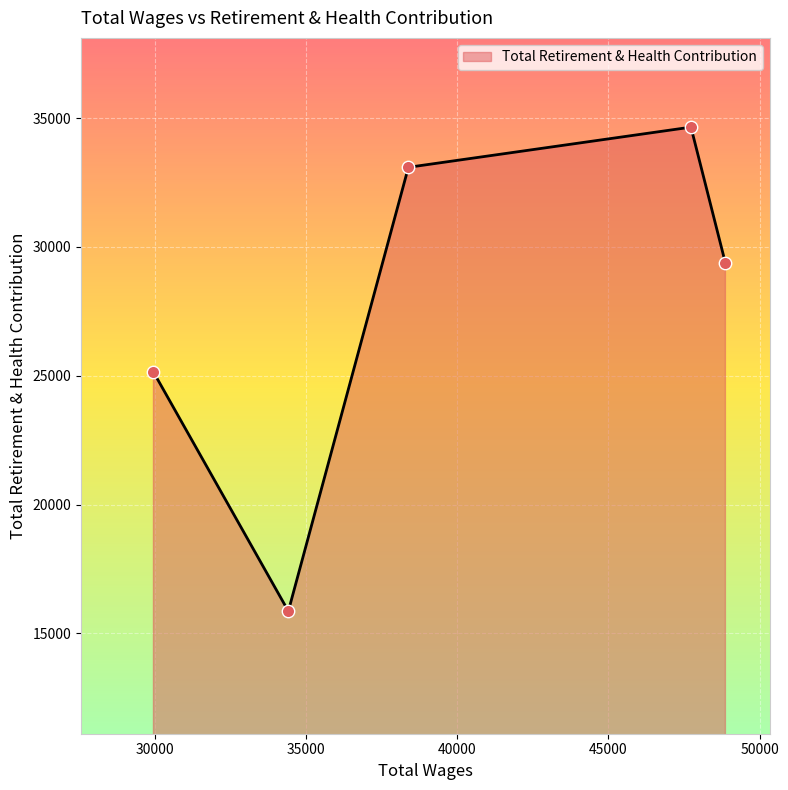

What is the maximum value shown in the chart?

34653